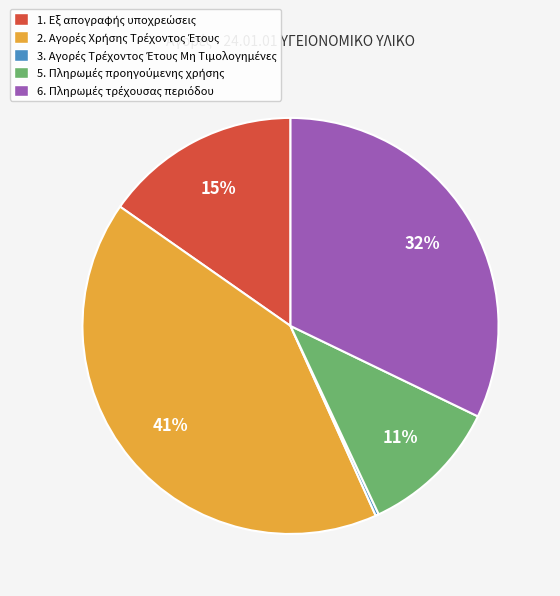

Is there any slice that represents more than half of the pie?

No